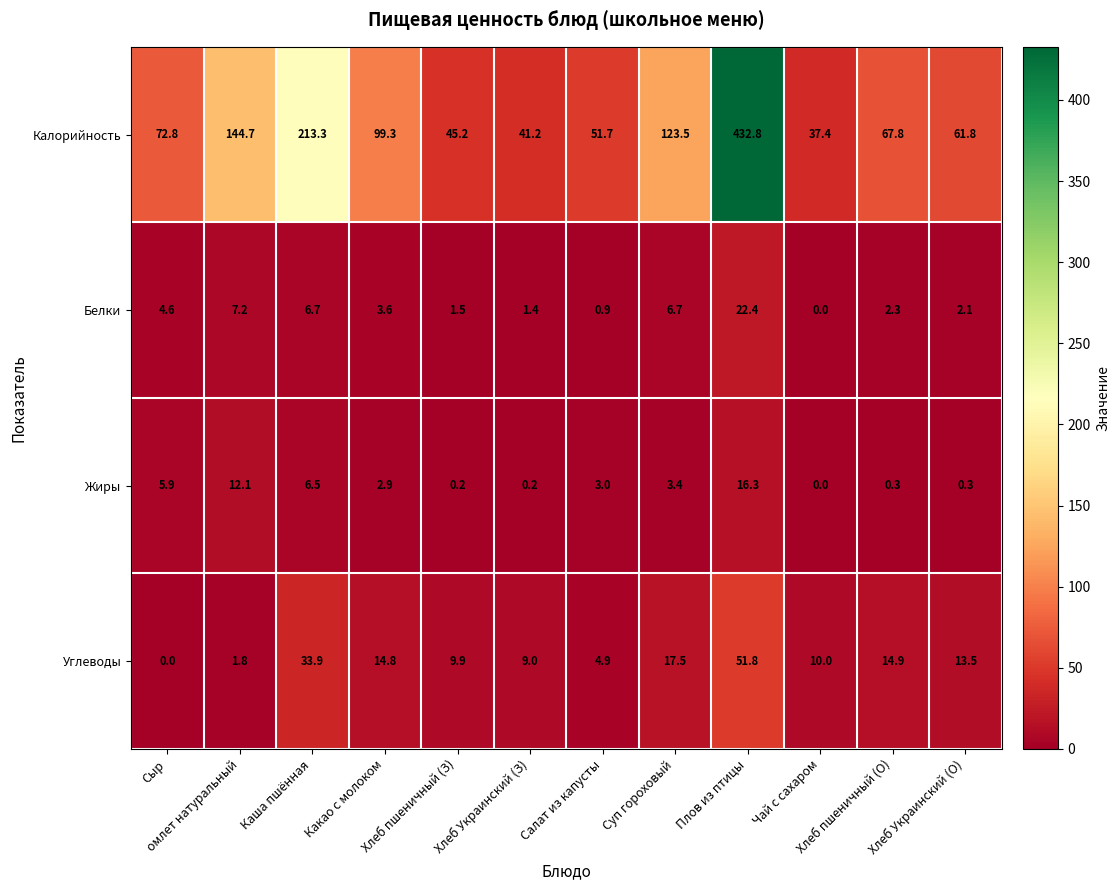

Which category has the highest value across all series?

Плов из птицы